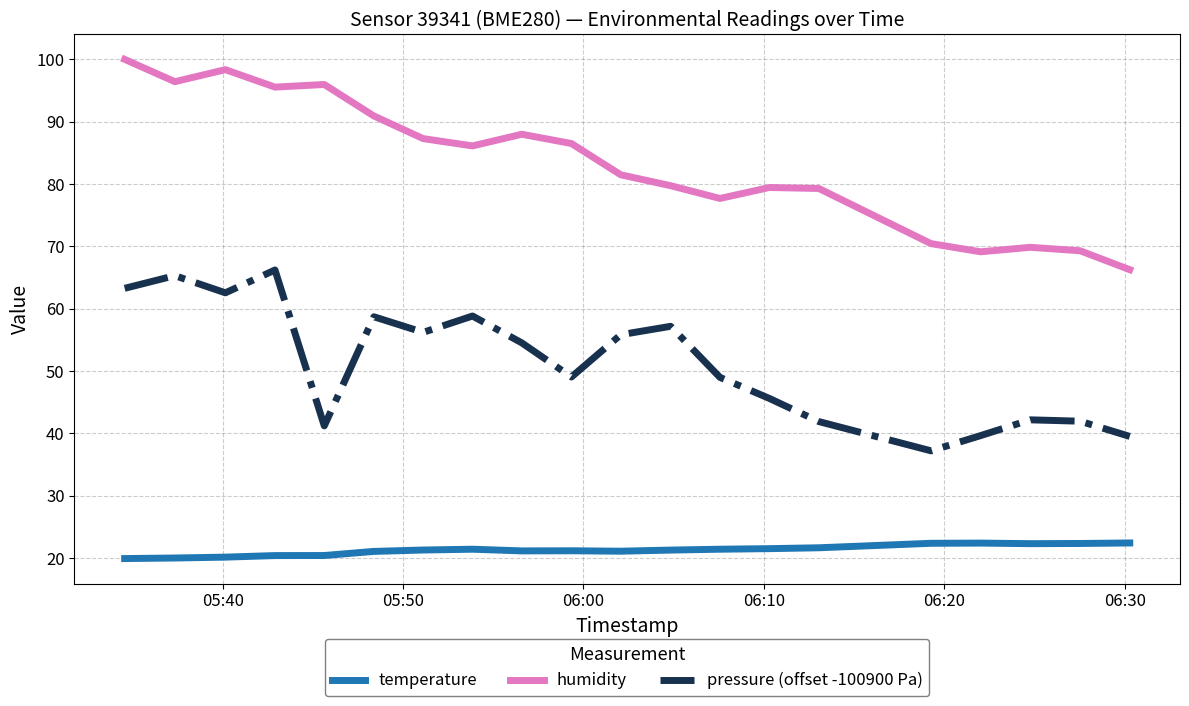

Which series has the largest total across all categories?

humidity